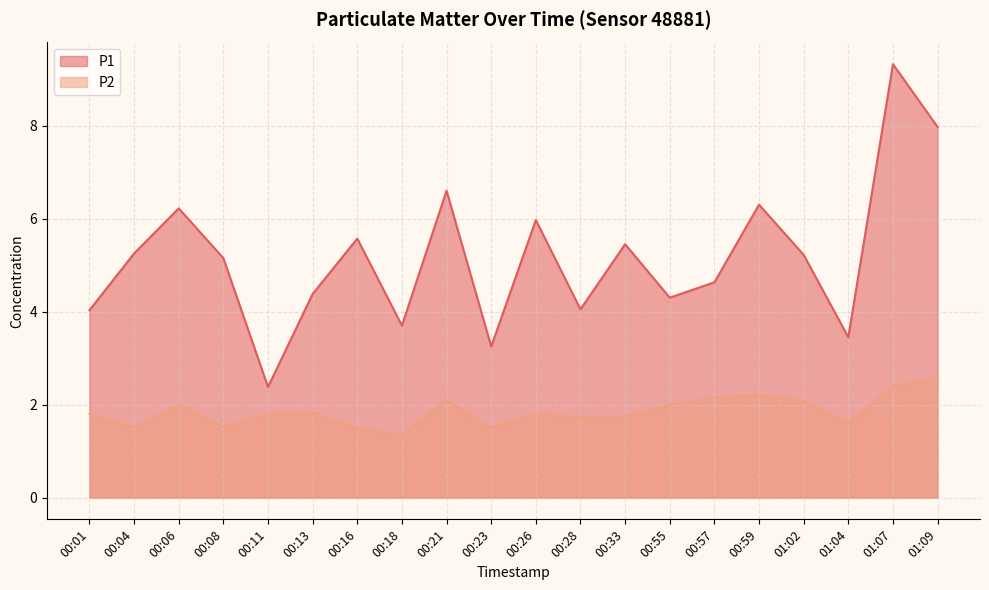

The P1 series shows 5.2 at 01:07. True or false?

False